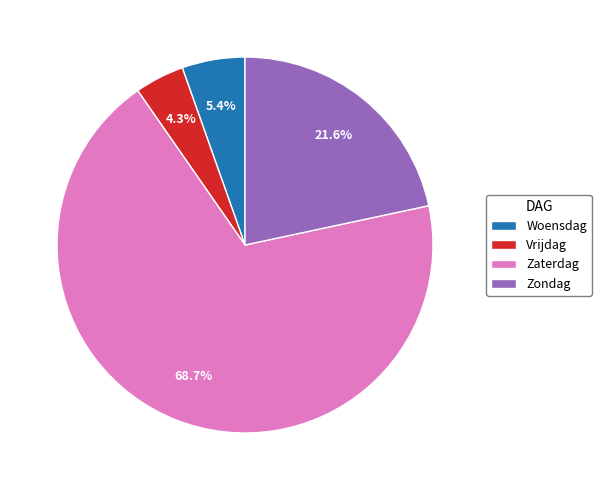

Rank the categories by value from highest to lowest.

Zaterdag, Zondag, Woensdag, Vrijdag